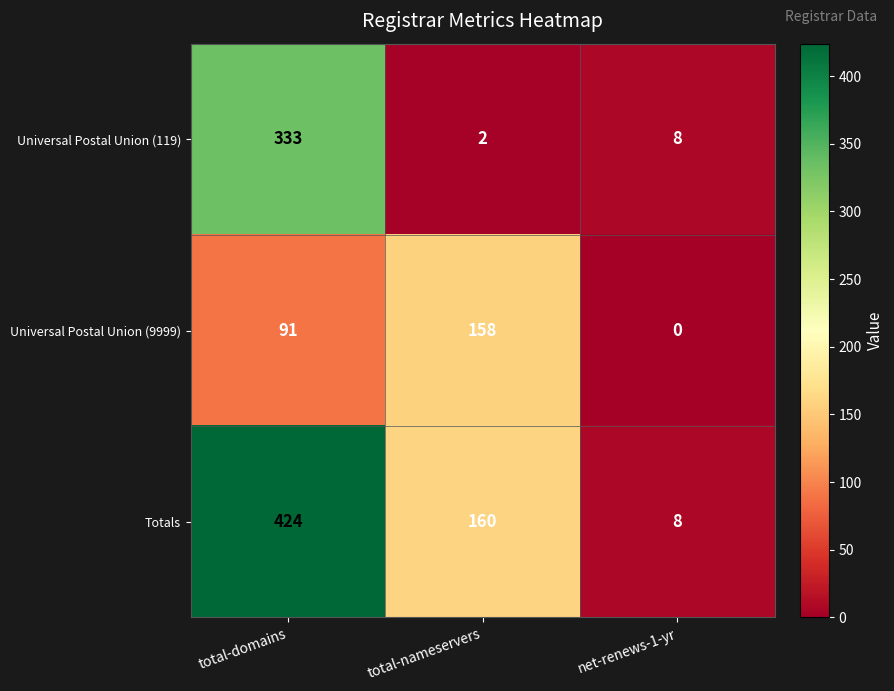

Reading left to right, list all the values displayed in this chart.

Universal Postal Union (119): total-domains=333	total-nameservers=2	net-renews-1-yr=8
Universal Postal Union (9999): total-domains=91	total-nameservers=158	net-renews-1-yr=0
Totals: total-domains=424	total-nameservers=160	net-renews-1-yr=8